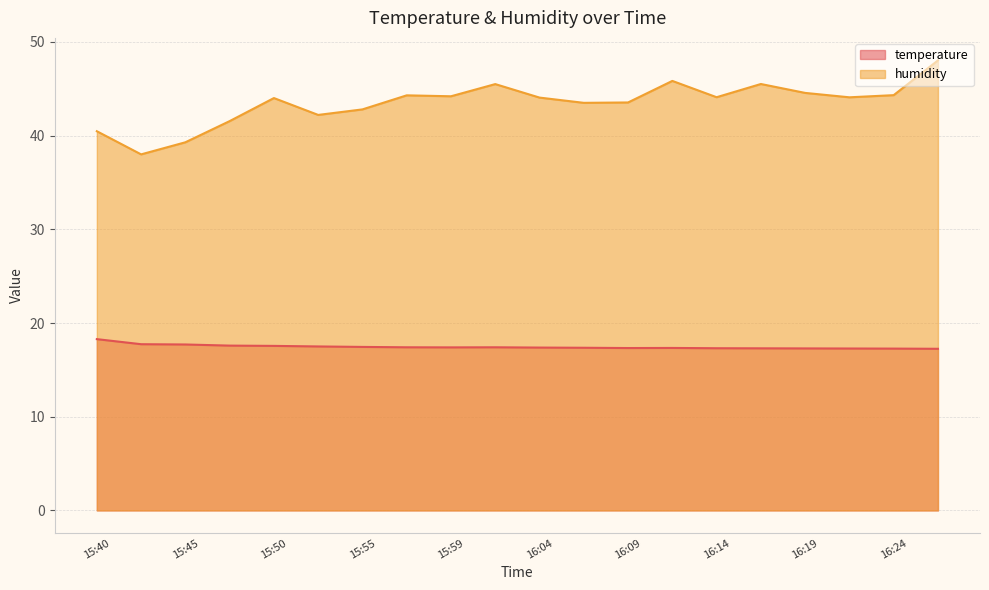

Between 16:19 and 16:07, which is larger?

16:07